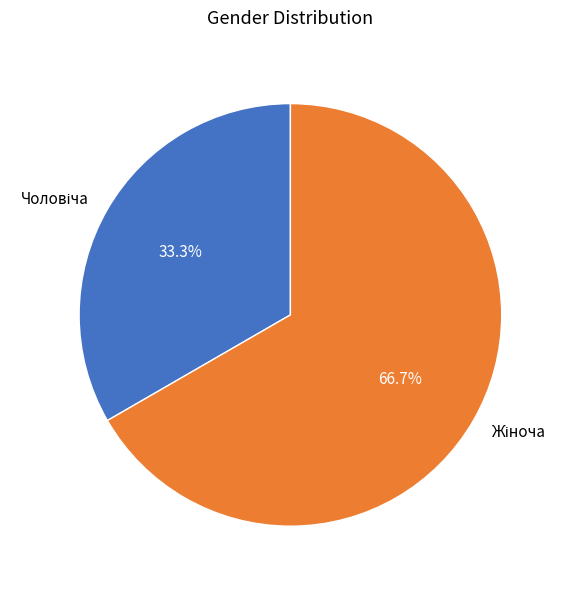

Does any single category account for the majority?

Yes